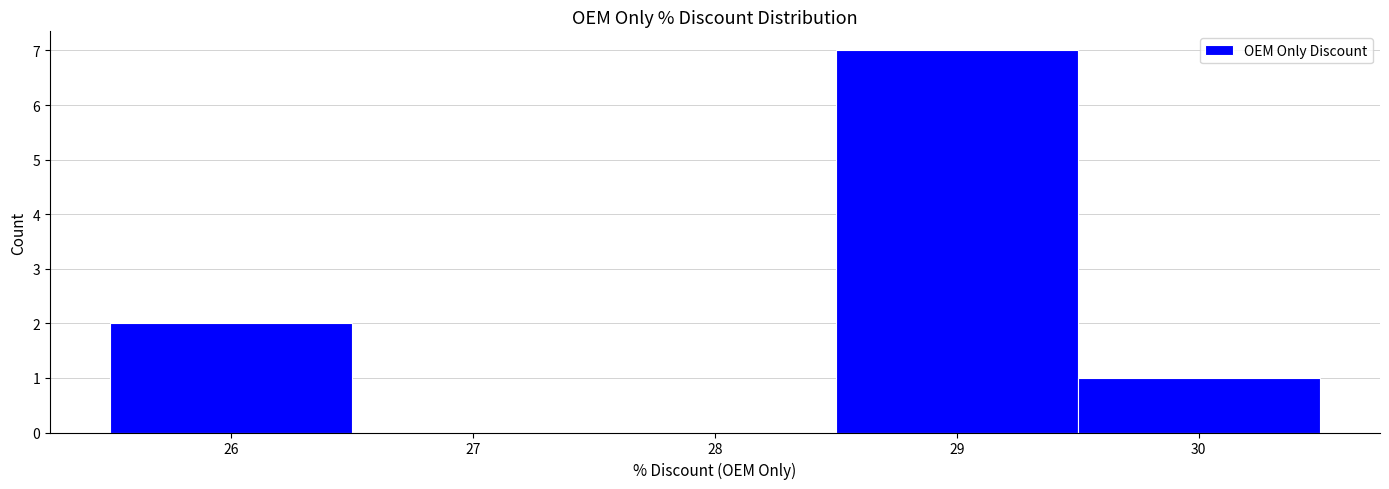

Reading left to right, list every bar in this chart as the range it spans on the x-axis followed by its height. The values are not printed on the chart, so give them approximately, as read against the axis.

25.5 to 26.5: 2
26.5 to 27.5: 0
27.5 to 28.5: 0
28.5 to 29.5: 7
29.5 to 30.5: 1